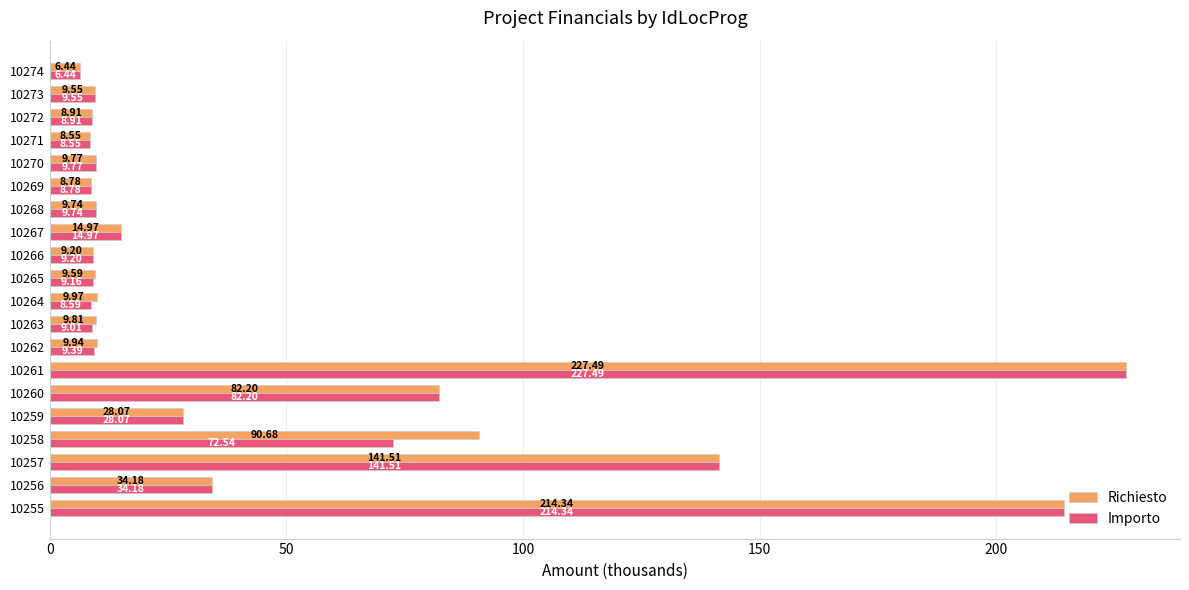

List the series in order of their overall mean, highest first.

Richiesto, Importo